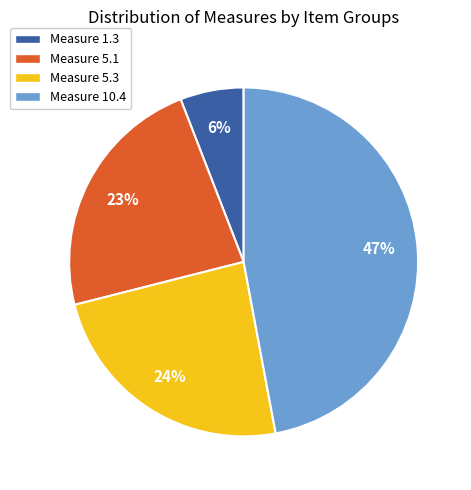

How many slices are in this pie chart?

4